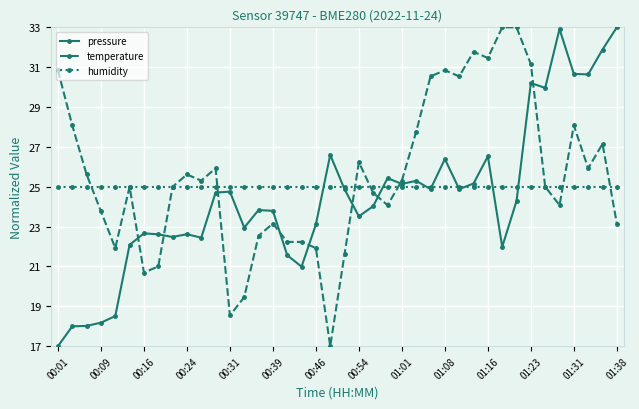

True or false: temperature has more than 0 points higher than both neighbors.

True